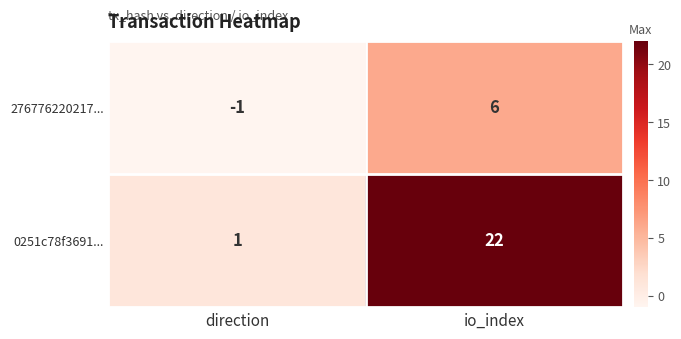

At which category is the sum across all series the highest?

io_index